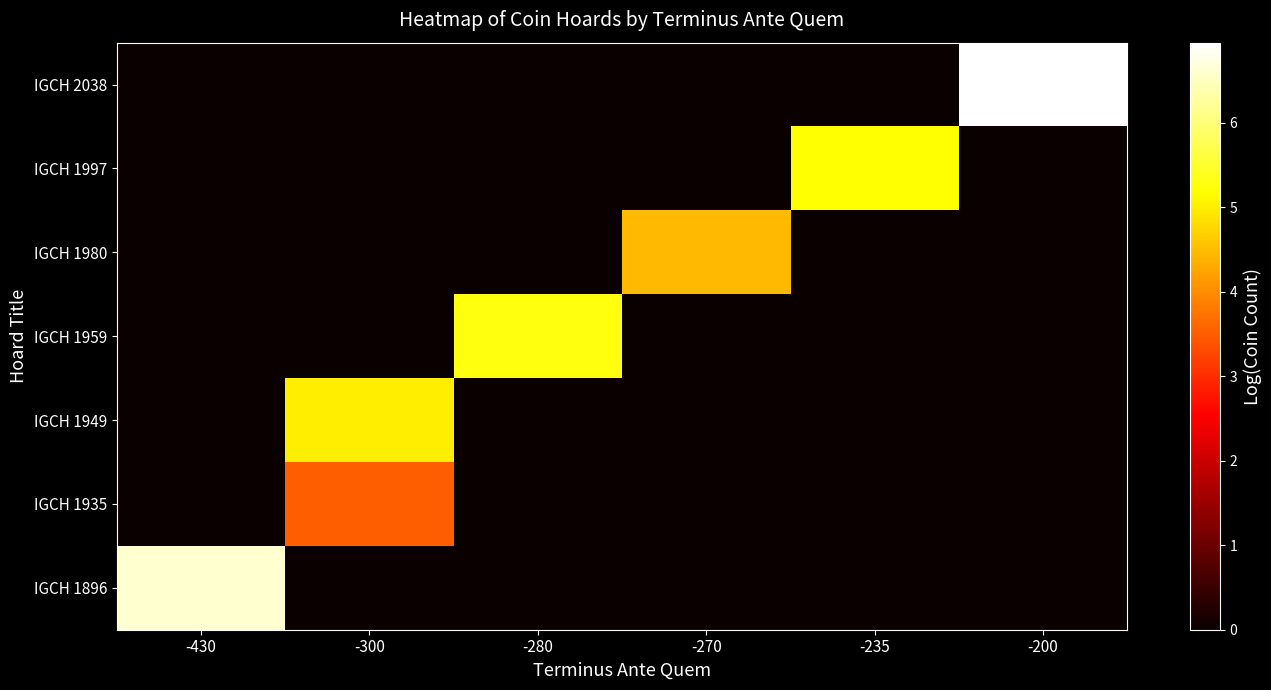

What is the spread (max minus min) of values at -300?

5.0